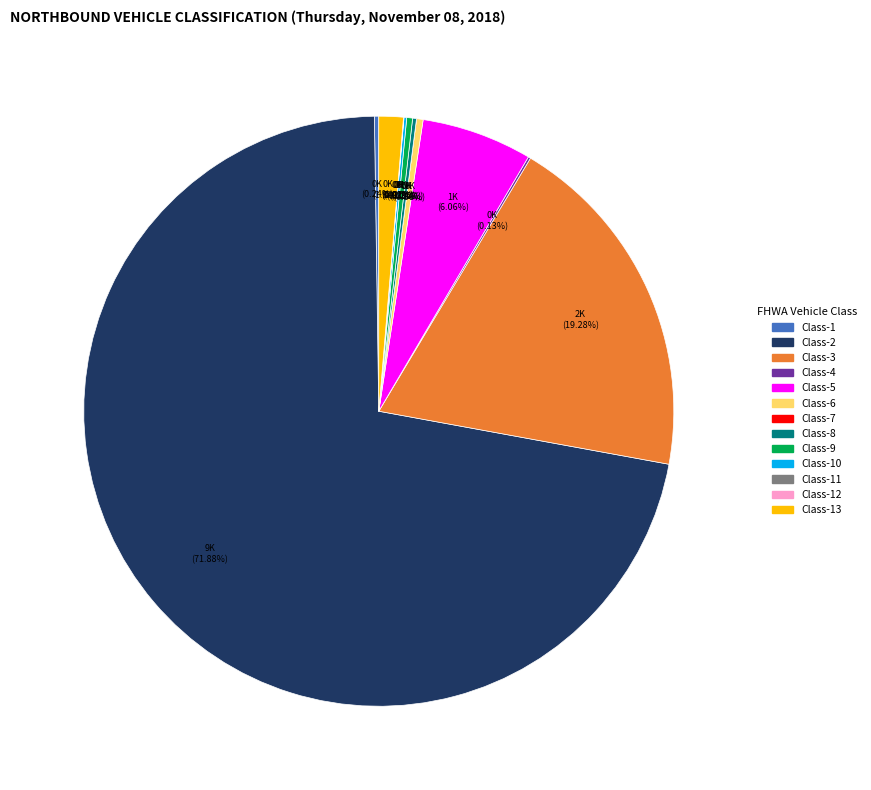

Does Class-3 account for over 50% of the chart?

No